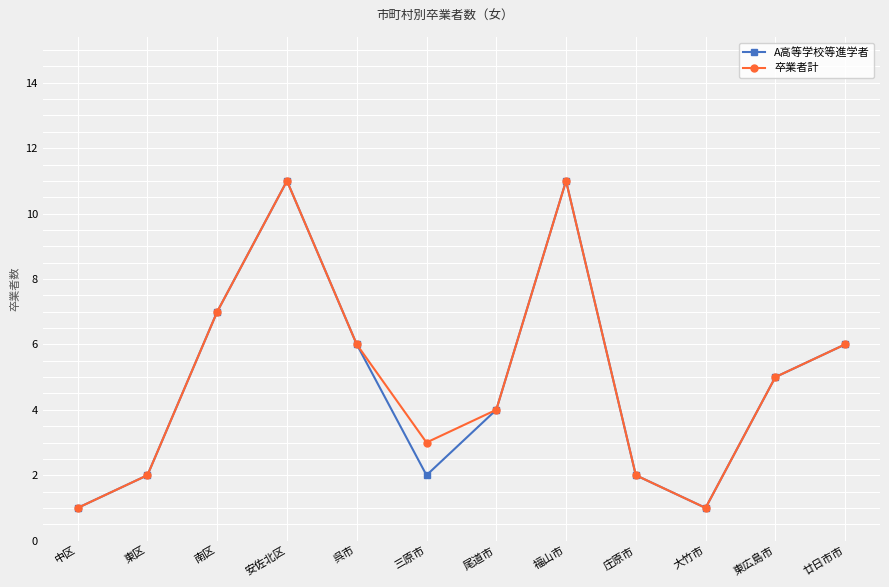

What is the maximum value for 卒業者計?

11